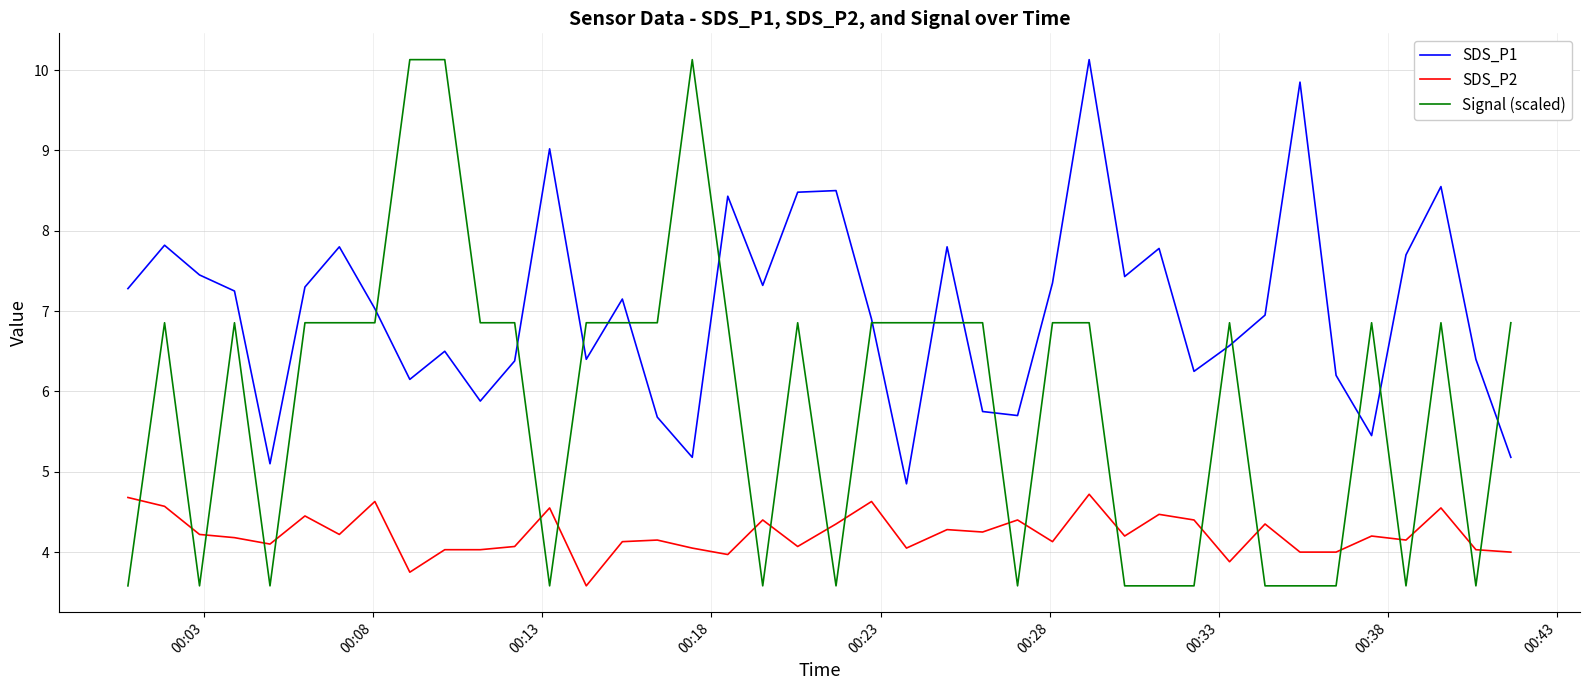

Which series has the largest total across all categories?

SDS_P1